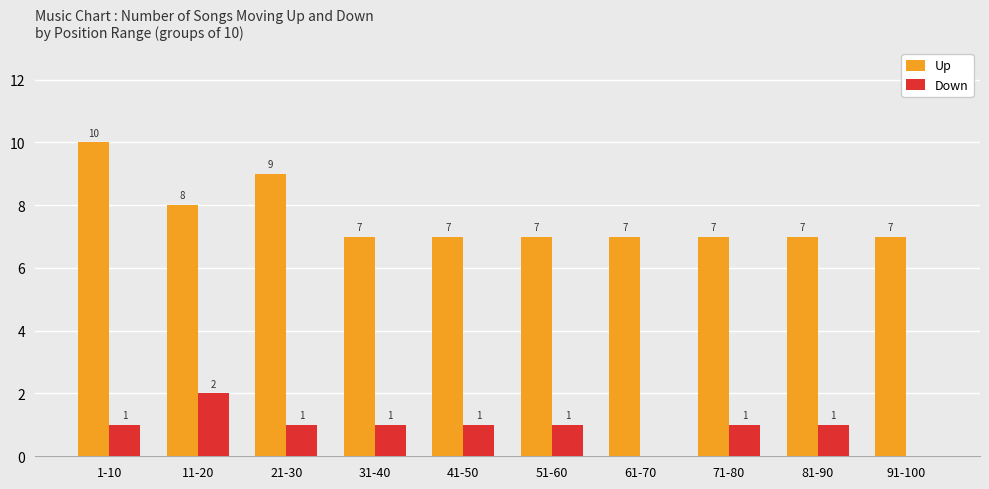

What is the sum of all Up values?

76